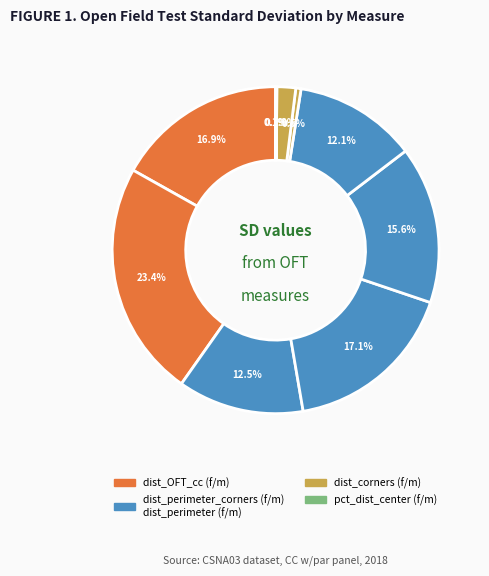

How many slices are in this pie chart?

10